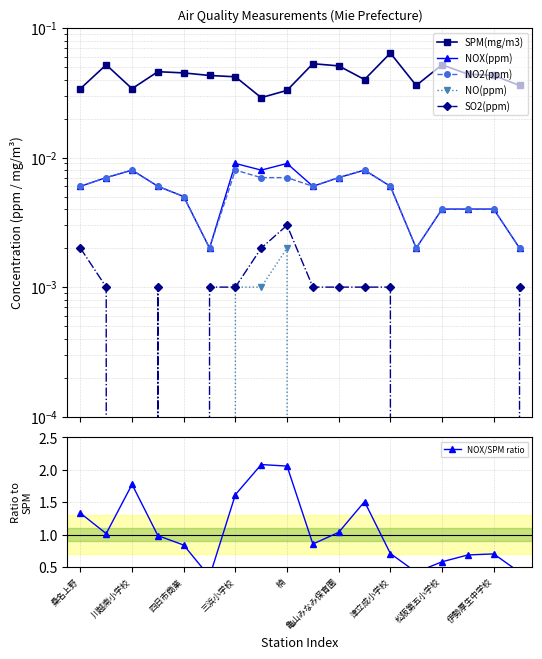

True or false: SPM(mg/m3) and NO(ppm) intersect in this chart.

False